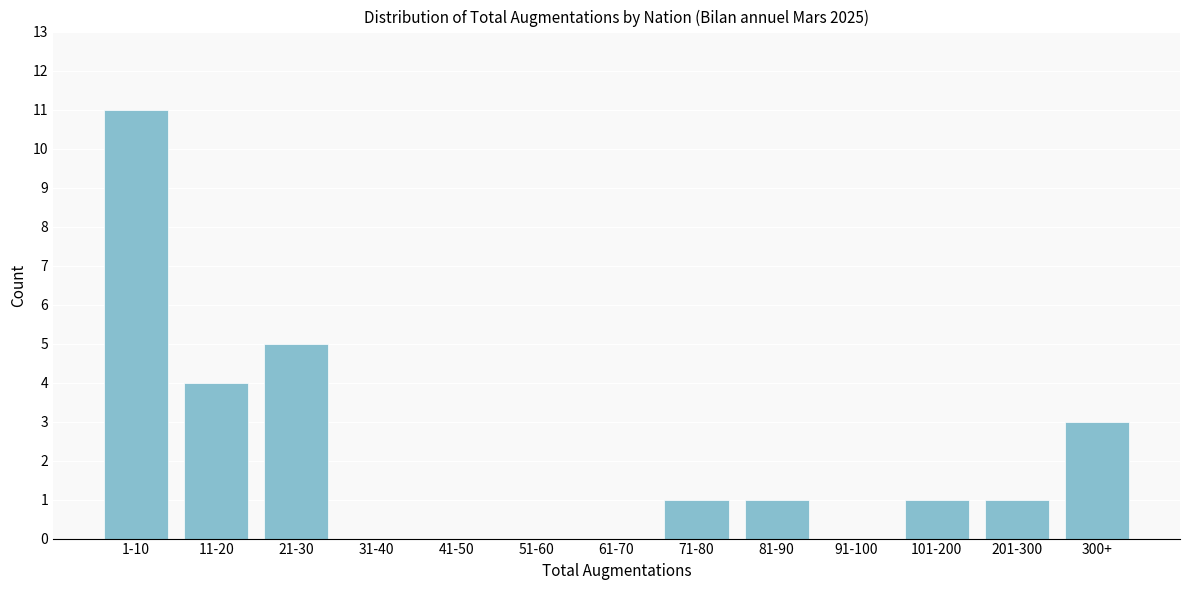

Reading left to right, extract all data points from this chart.

1-10=11	11-20=4	21-30=5	31-40=0	41-50=0	51-60=0	61-70=0	71-80=1	81-90=1	91-100=0	101-200=1	201-300=1	300+=3